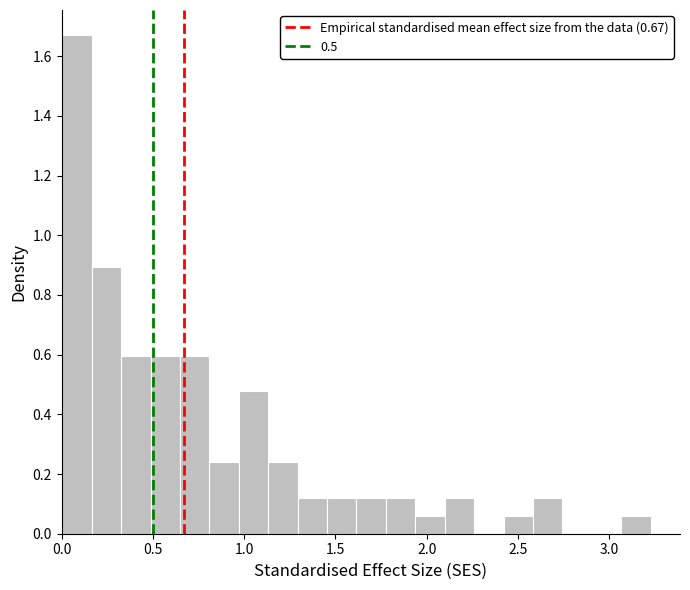

Read against the x-axis, roughly where is the centre of the tallest bar?

0.10